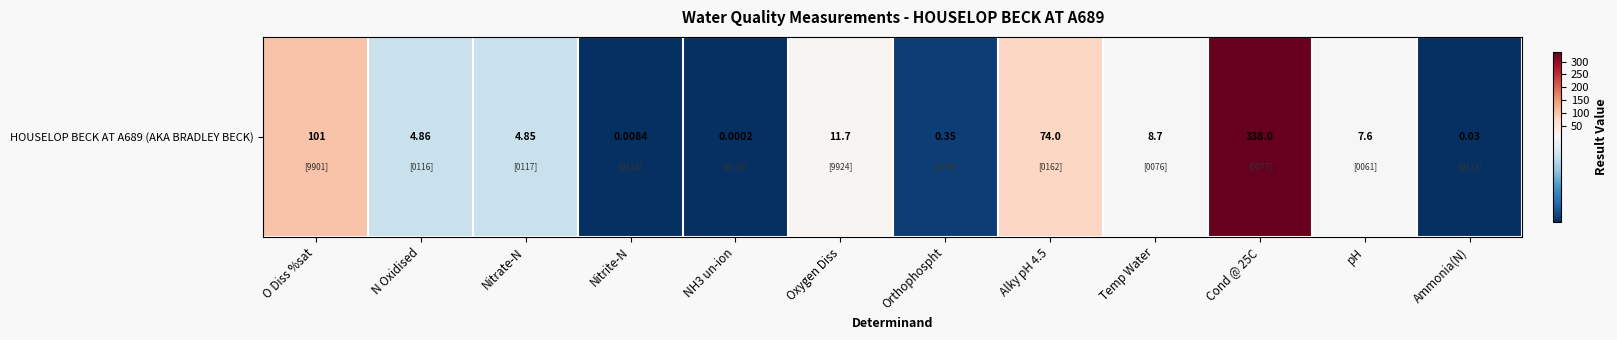

Reading left to right, what are all the values shown in this chart?

101.0	4.9	4.8	0.0	0.0	11.7	0.3	74.0	8.7	338.0	7.6	0.0